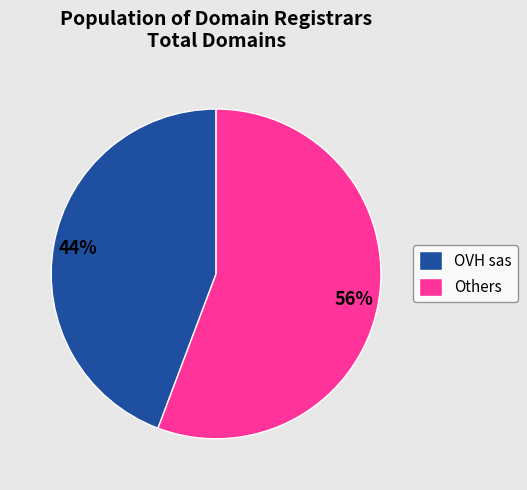

To the nearest percent, what is the combined percentage of Others and OVH sas?

100%